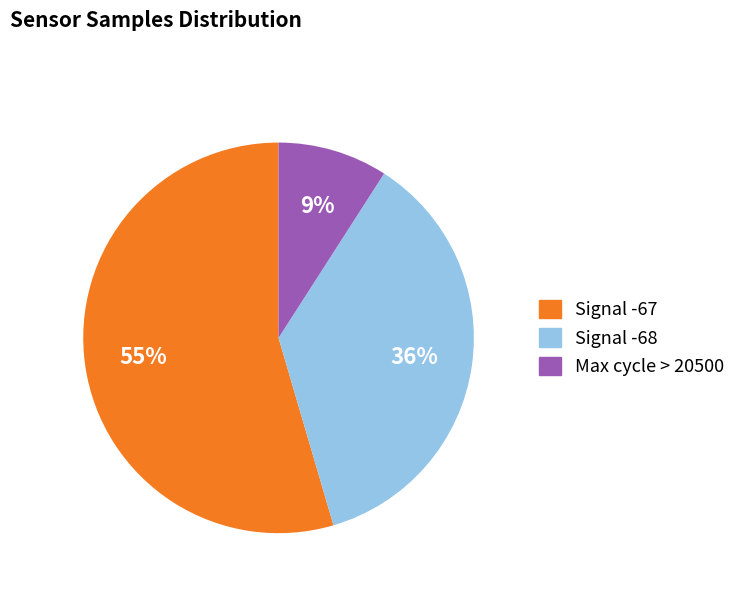

Does any single category account for the majority?

Yes